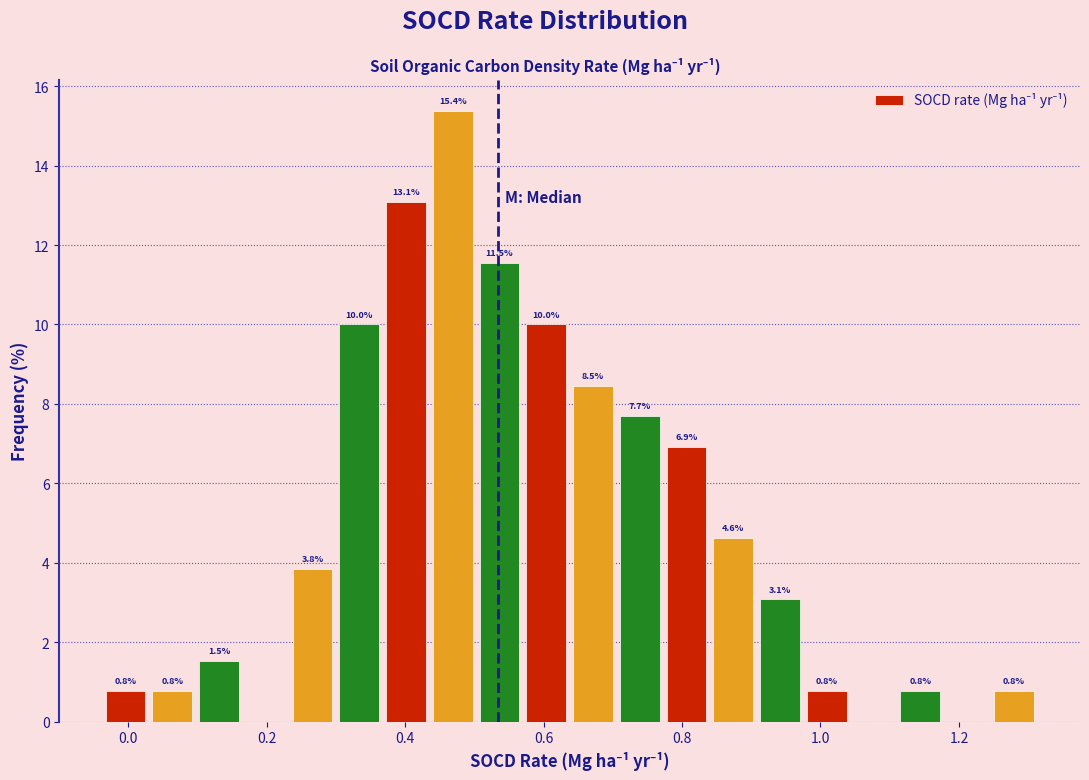

Around what value on the x-axis is the tallest bar? Give the approximate position of its centre, as read against the axis.

0.46